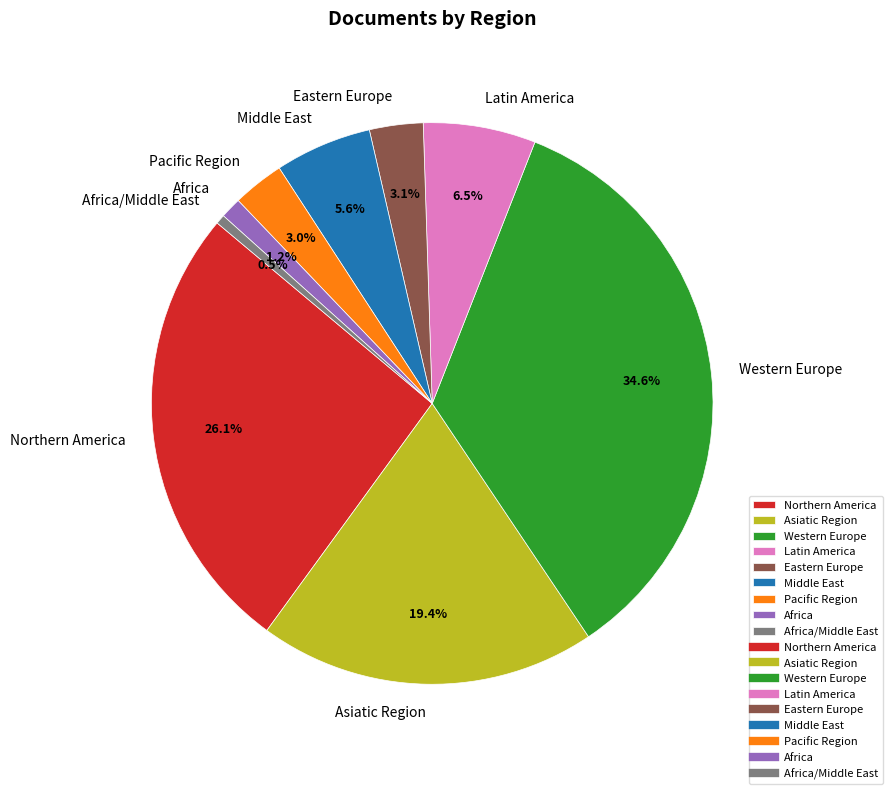

Is it true that Pacific Region is 11% of the pie?

False